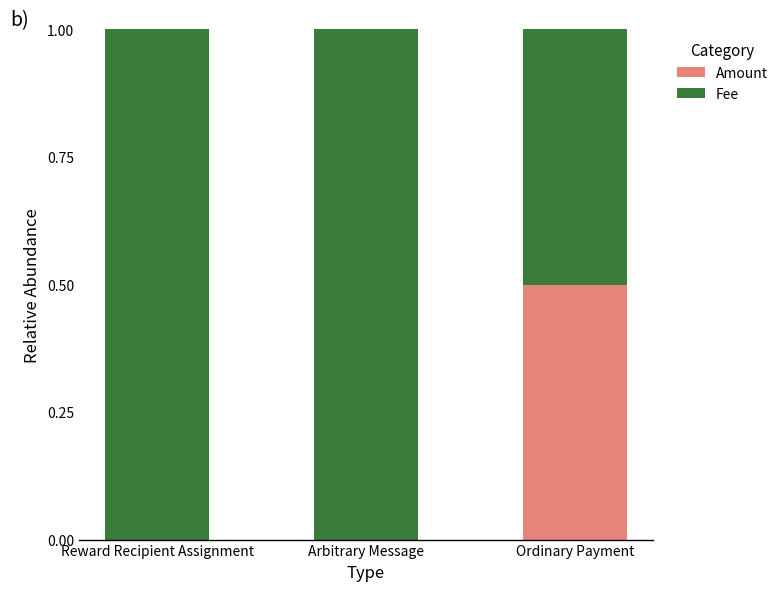

Reading left to right, what are the values for Amount?

Reward Recipient Assignment=0.0	Arbitrary Message=0.0	Ordinary Payment=0.5